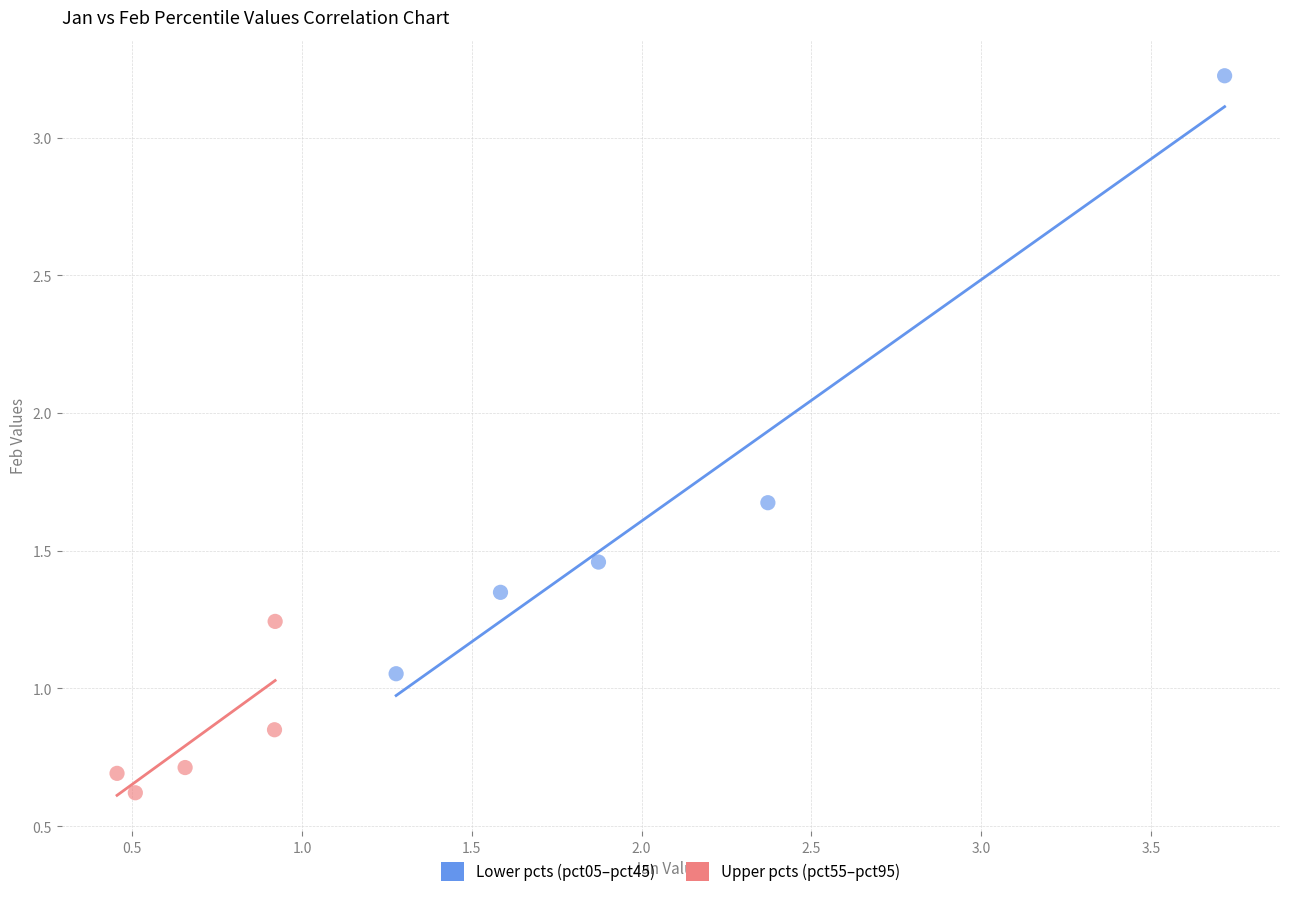

Which series reaches the minimum Y coordinate?

Upper pcts (pct55–pct95)